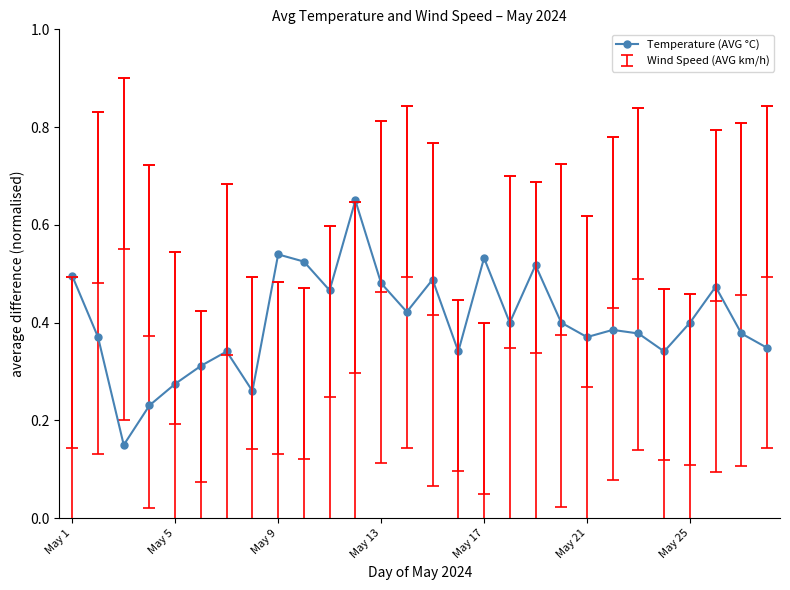

How many points are higher than both their immediate neighbors (excluding endpoints)?

8